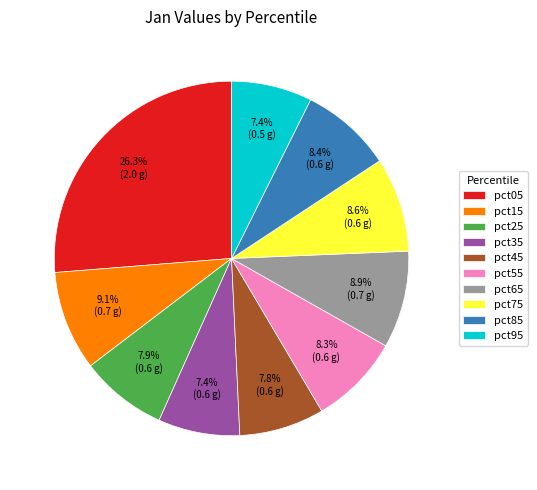

Is the sum of pct85 and pct15 greater than half?

No